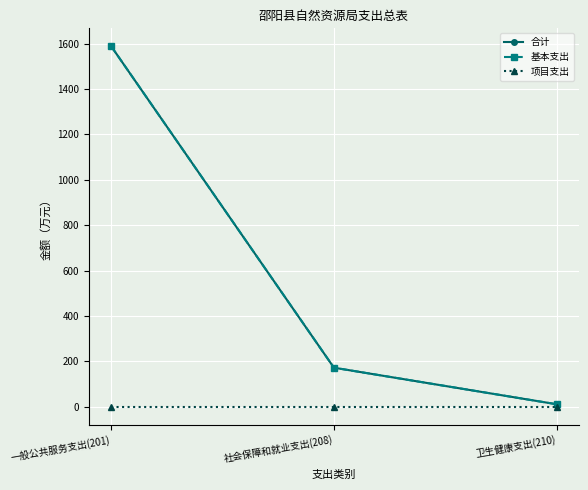

What is the sum of the 合计 values at 一般公共服务支出(201) and 社会保障和就业支出(208)?

1759.5